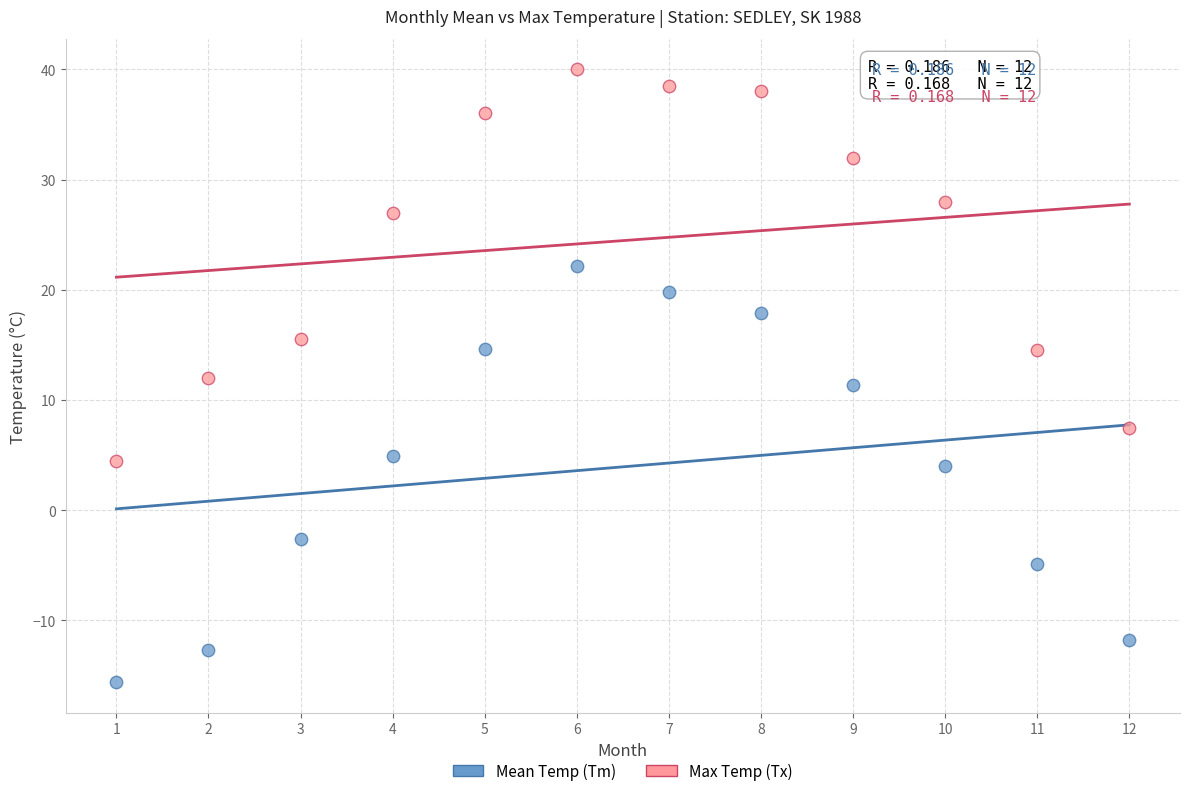

Which series contains the highest Y value?

Max Temp (Tx)